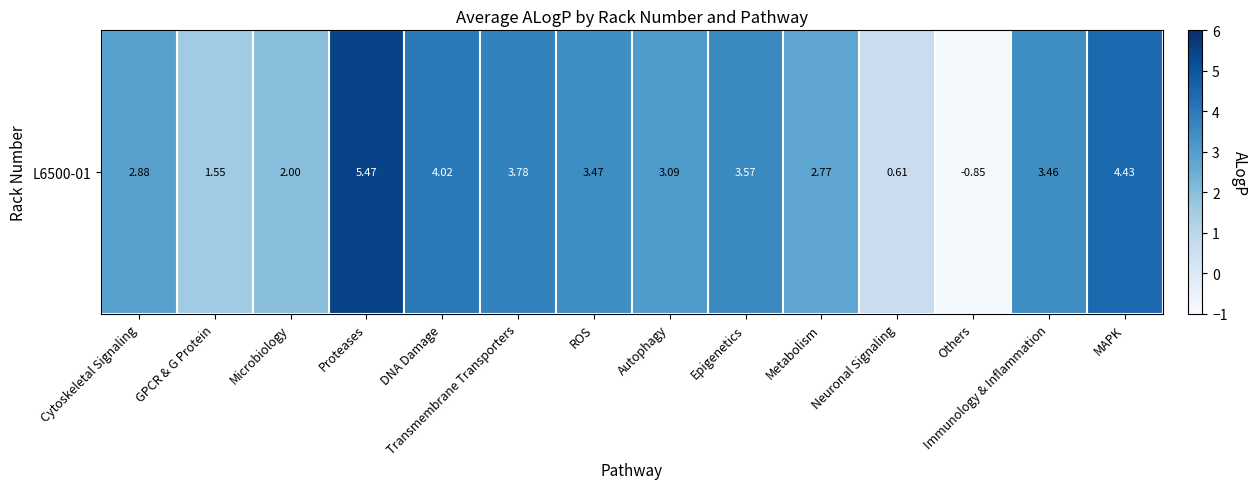

What is the difference between the maximum and minimum values?

6.3